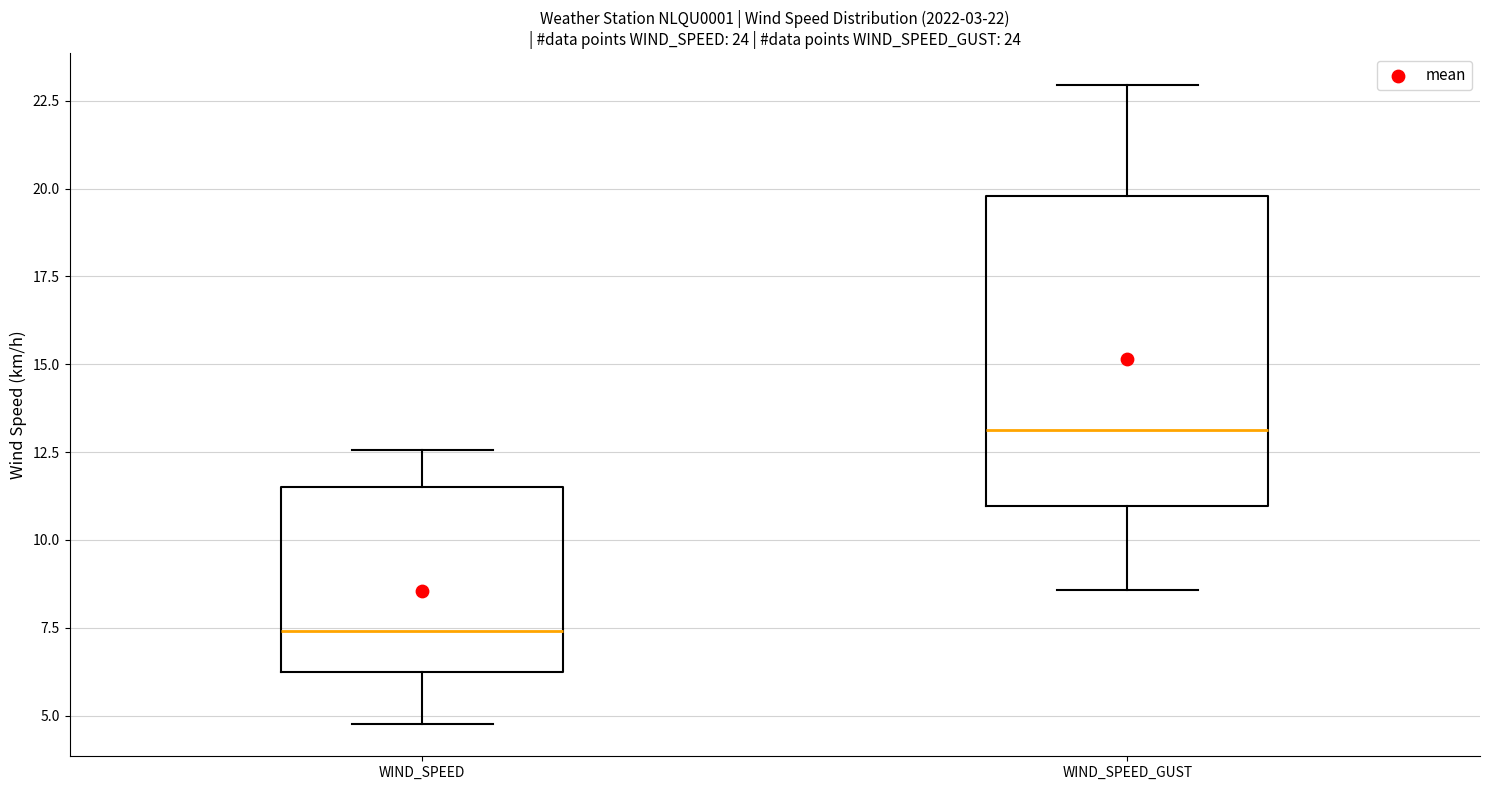

Which box has the lowest median line?

WIND_SPEED